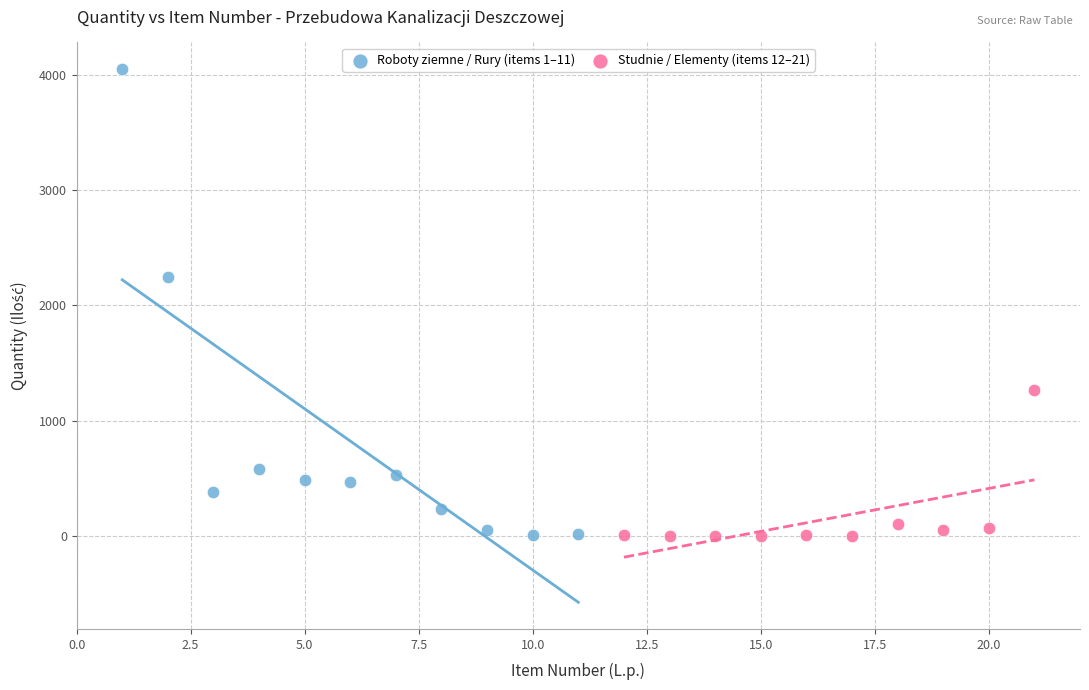

Which series contains the highest Y value?

Roboty ziemne / Rury (items 1–11)